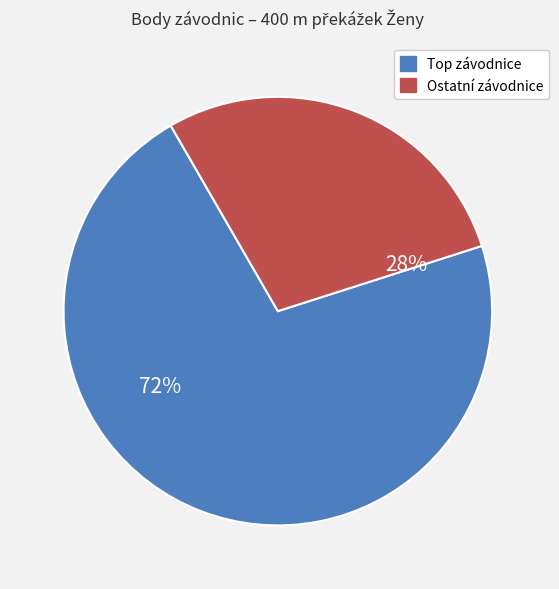

Is there a majority slice in this chart?

Yes